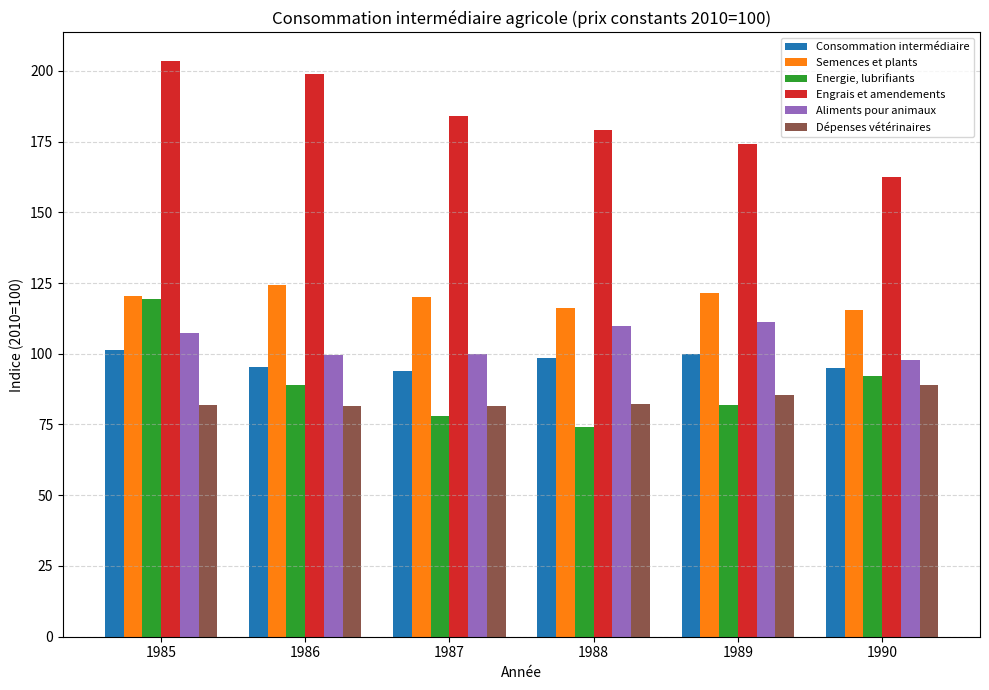

What is the greatest value displayed?

203.4